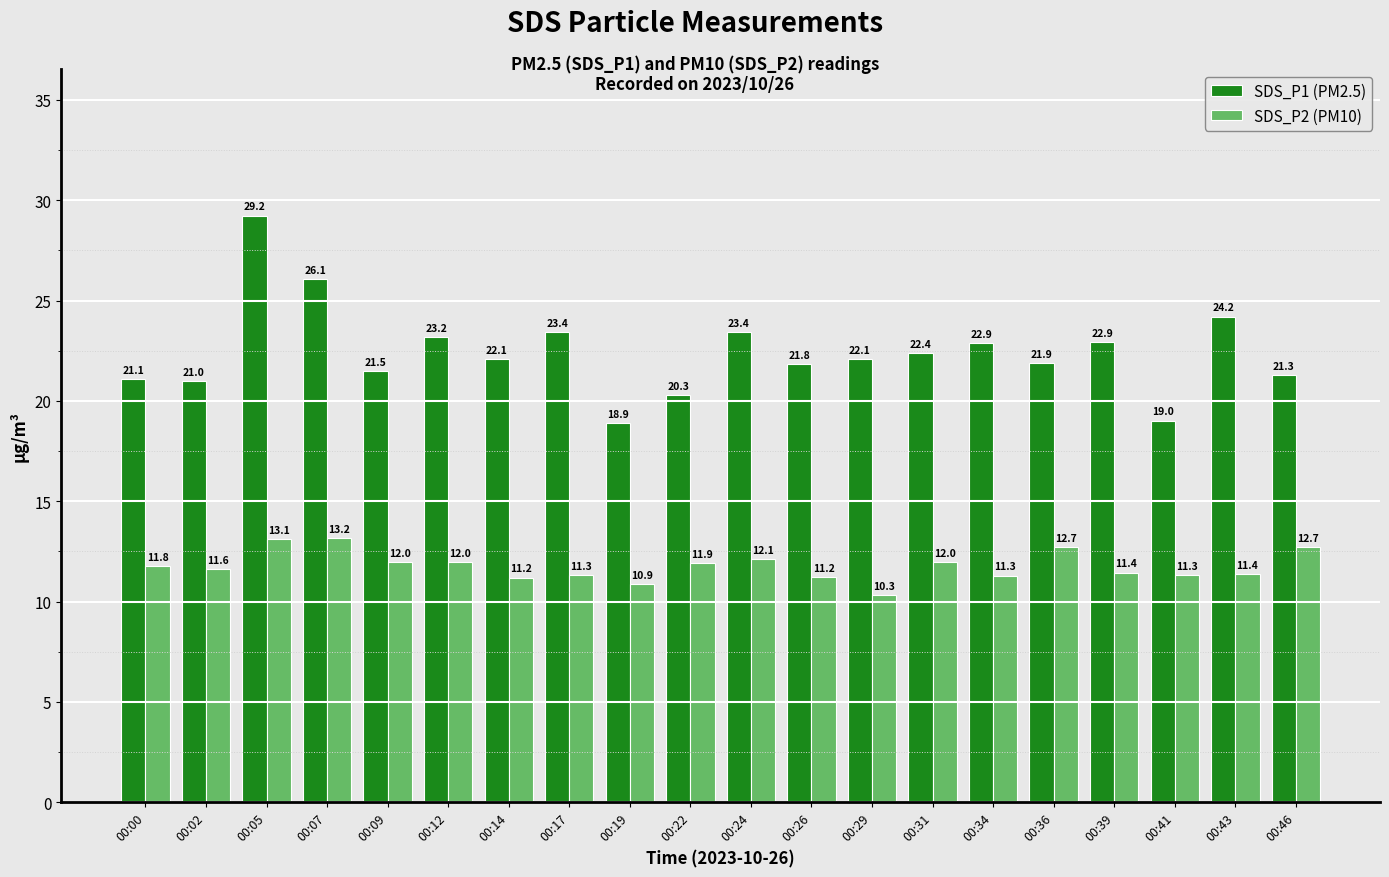

What is the minimum value shown in the chart?

10.3